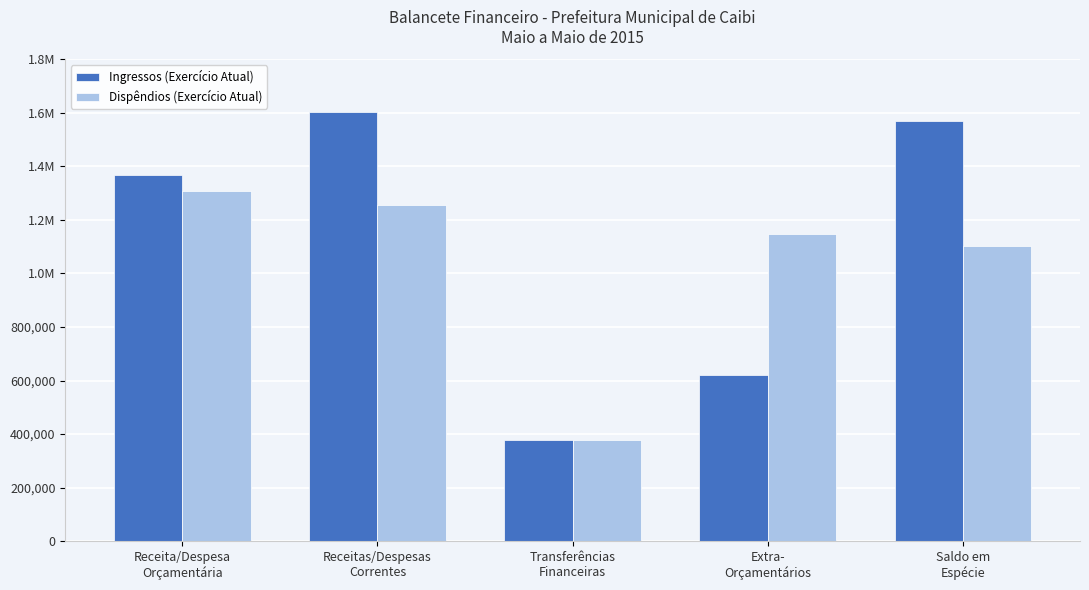

Does the chart contain stacked bars?

No